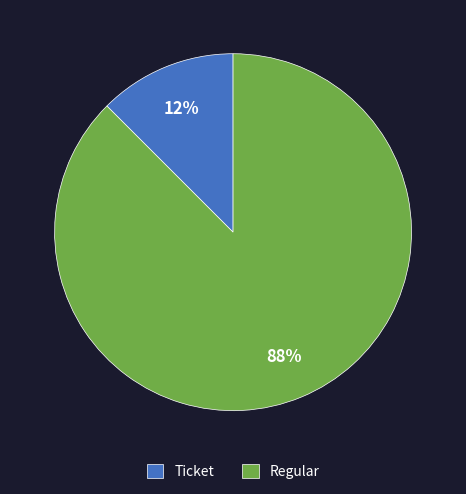

To the nearest percent, what is the combined percentage of Ticket and Regular?

100%